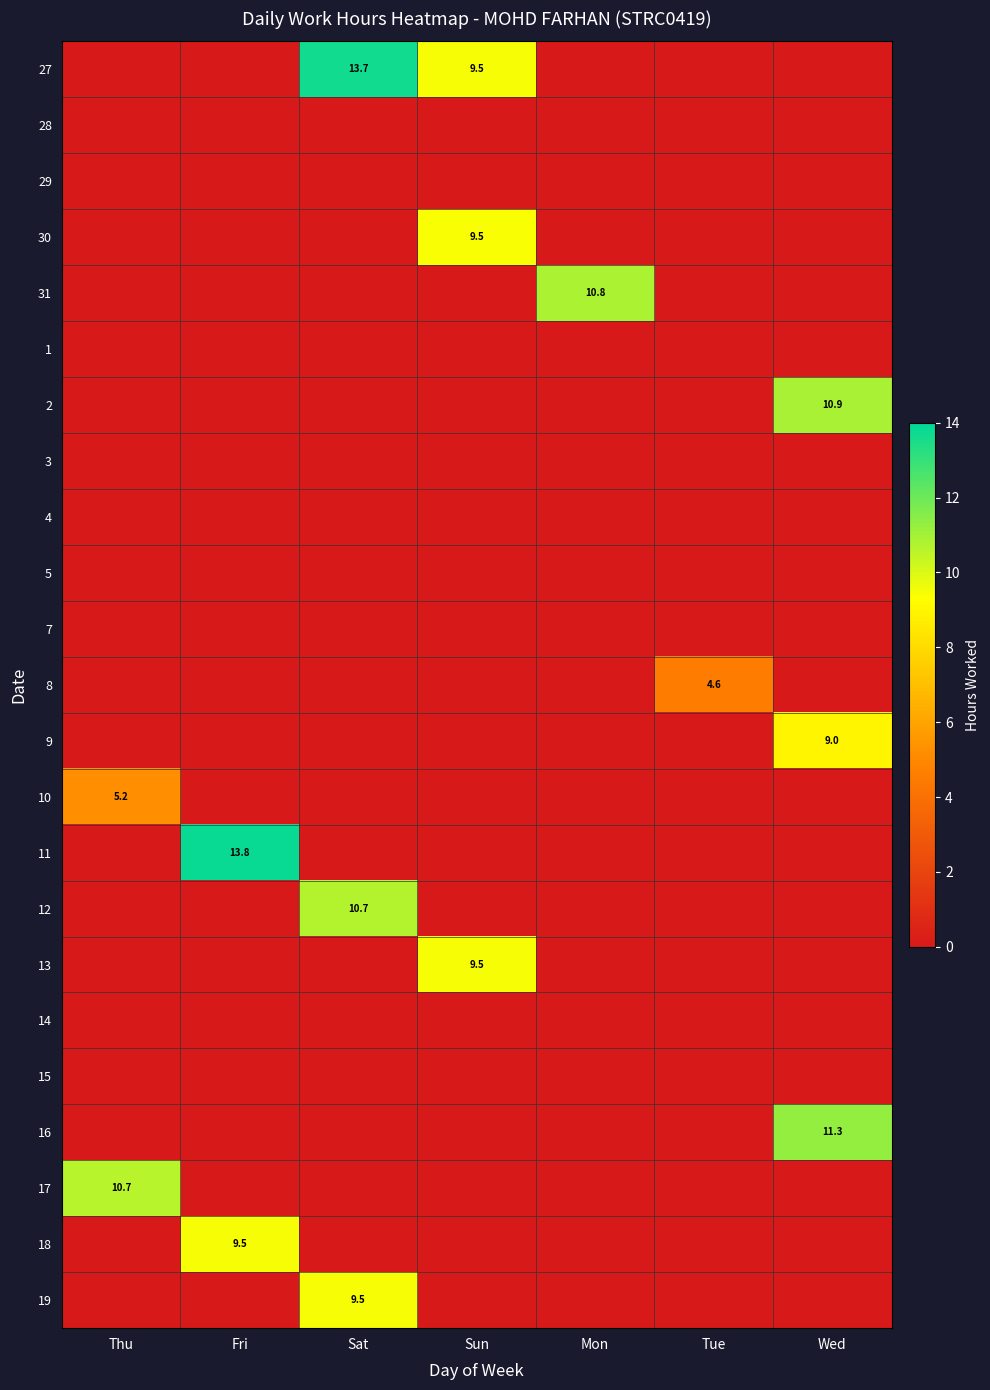

At which category is the sum across all series the highest?

Sat